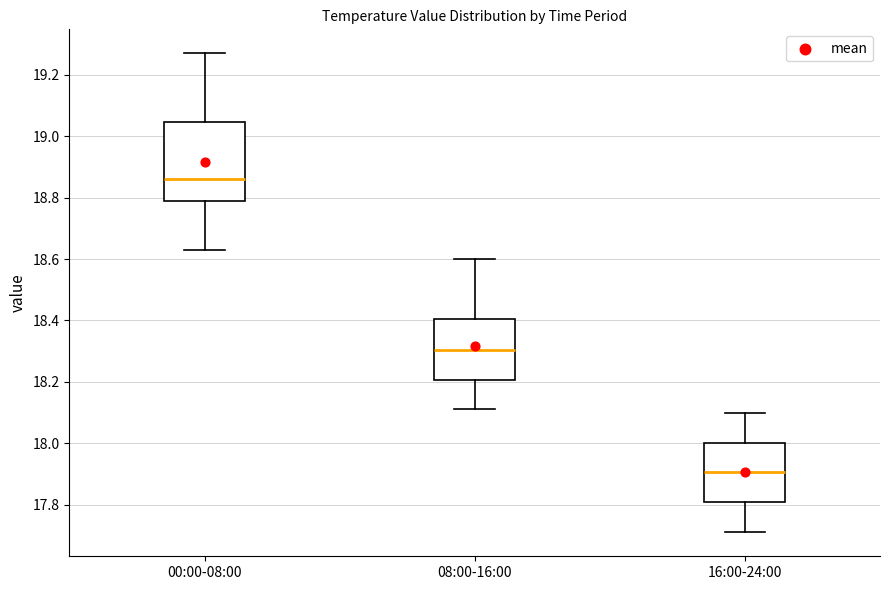

Reading left to right, read every box against the y-axis: the position of its median line, the range the box covers, and the ends of its whiskers. The values are not printed on the chart, so give them approximately, as read against the axis.

00:00-08:00: median 18.86, box 18.78 to 19.04, whiskers 18.64 to 19.28
08:00-16:00: median 18.30, box 18.20 to 18.40, whiskers 18.12 to 18.60
16:00-24:00: median 17.90, box 17.80 to 18.00, whiskers 17.72 to 18.10